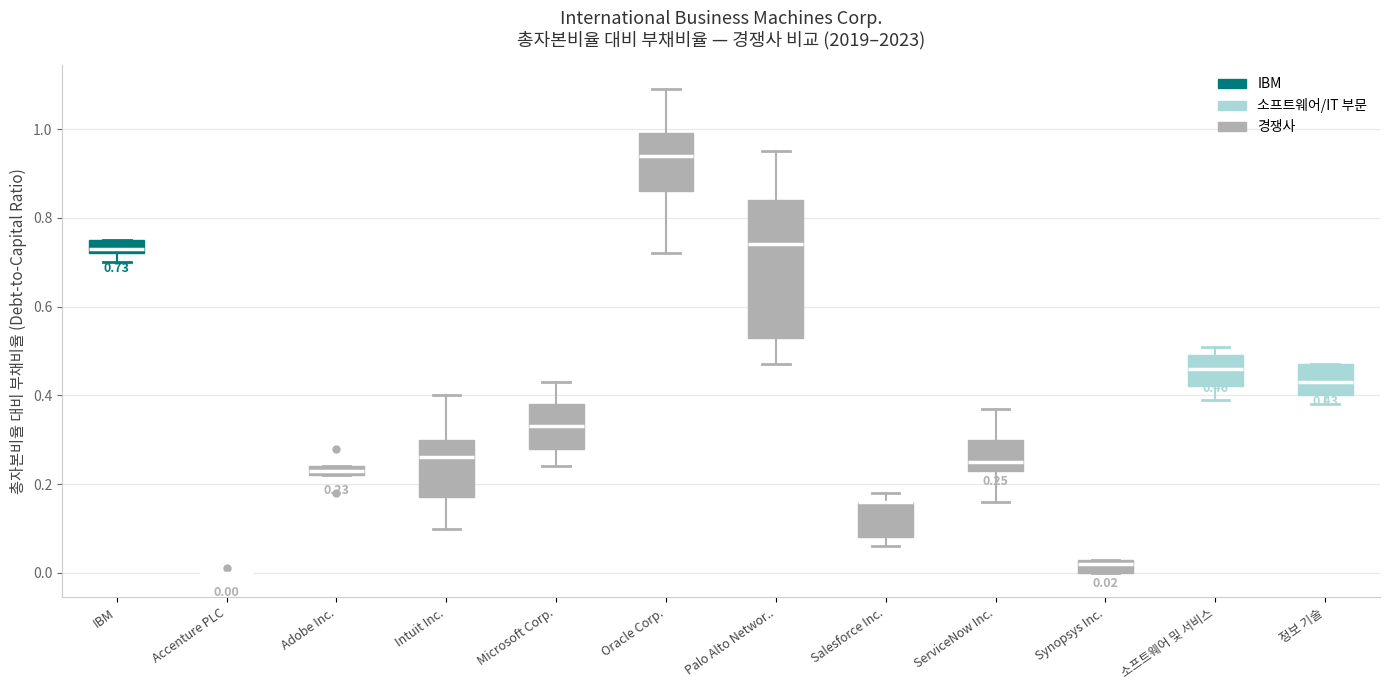

Comparing the boxes themselves (not the whiskers), which one is the tallest?

Palo Alto Networ..